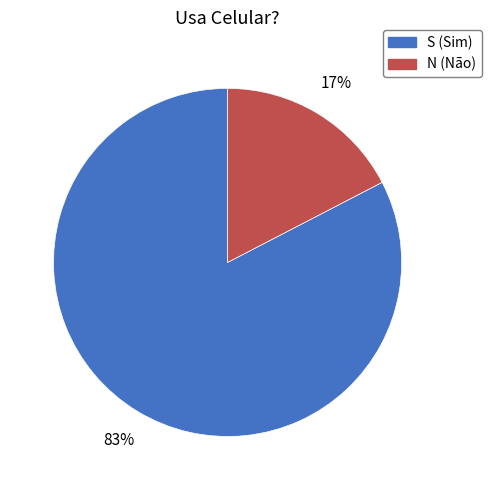

Count the number of slices in the pie.

2